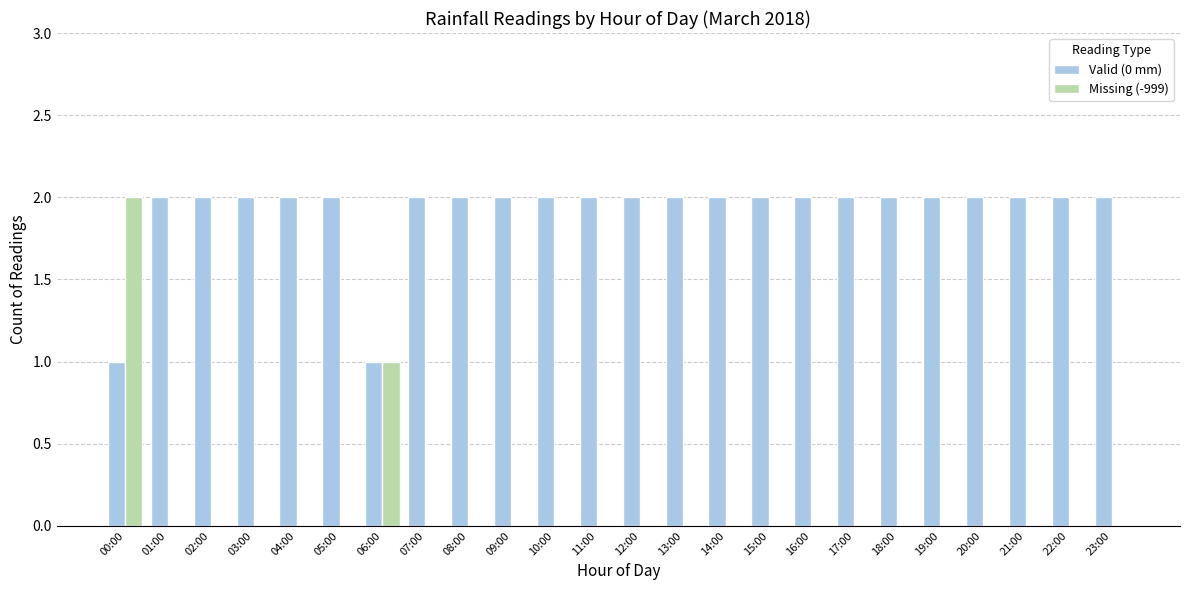

At which category is the sum across all series the highest?

00:00